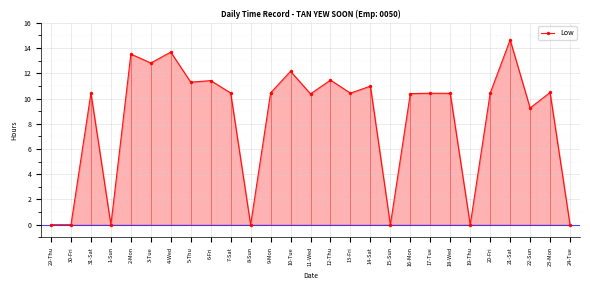

At which category does the data reach its first local valley?

1-Sun